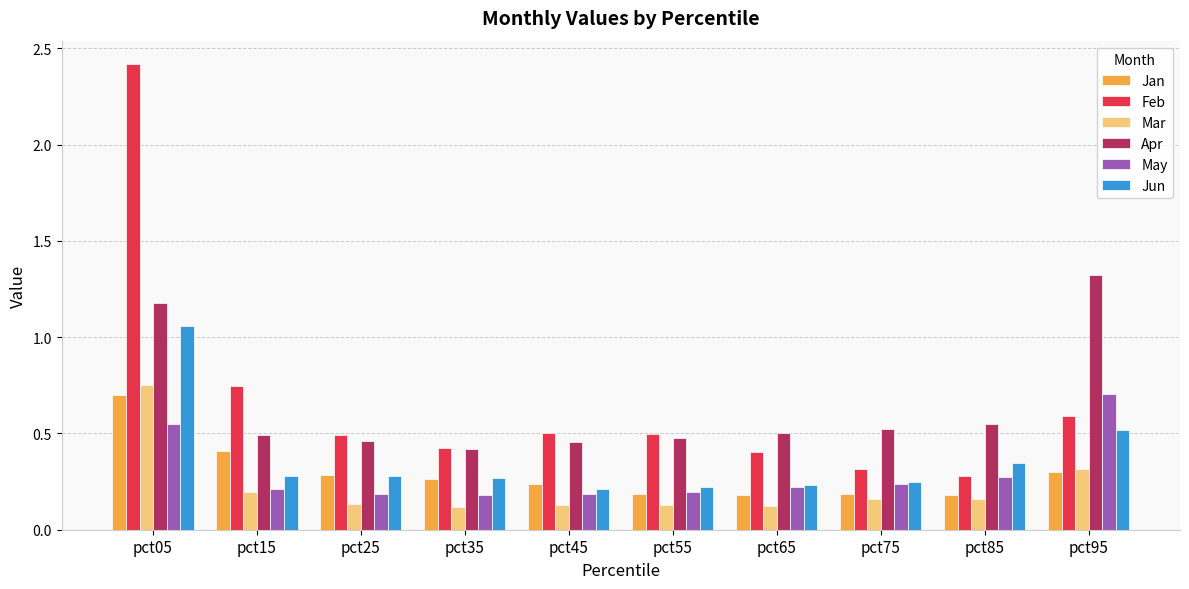

Is the value of Mar at pct75 greater than the value of Feb at pct85?

No